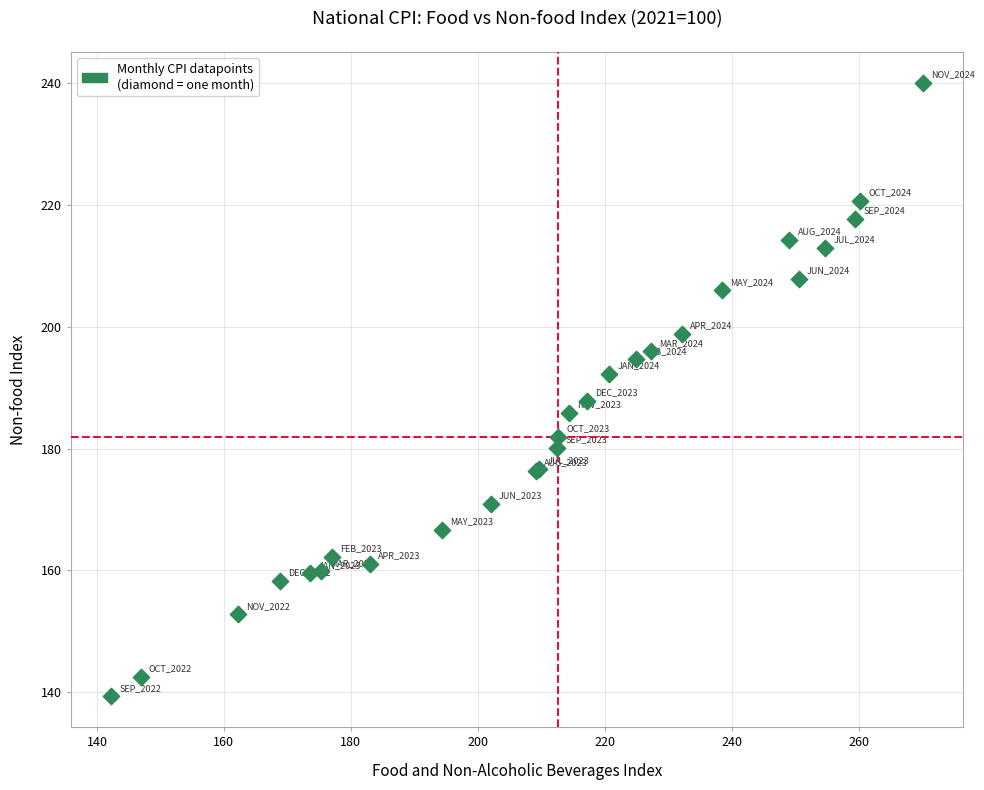

What Y value in the scatter plot is closest to 189?

187.8